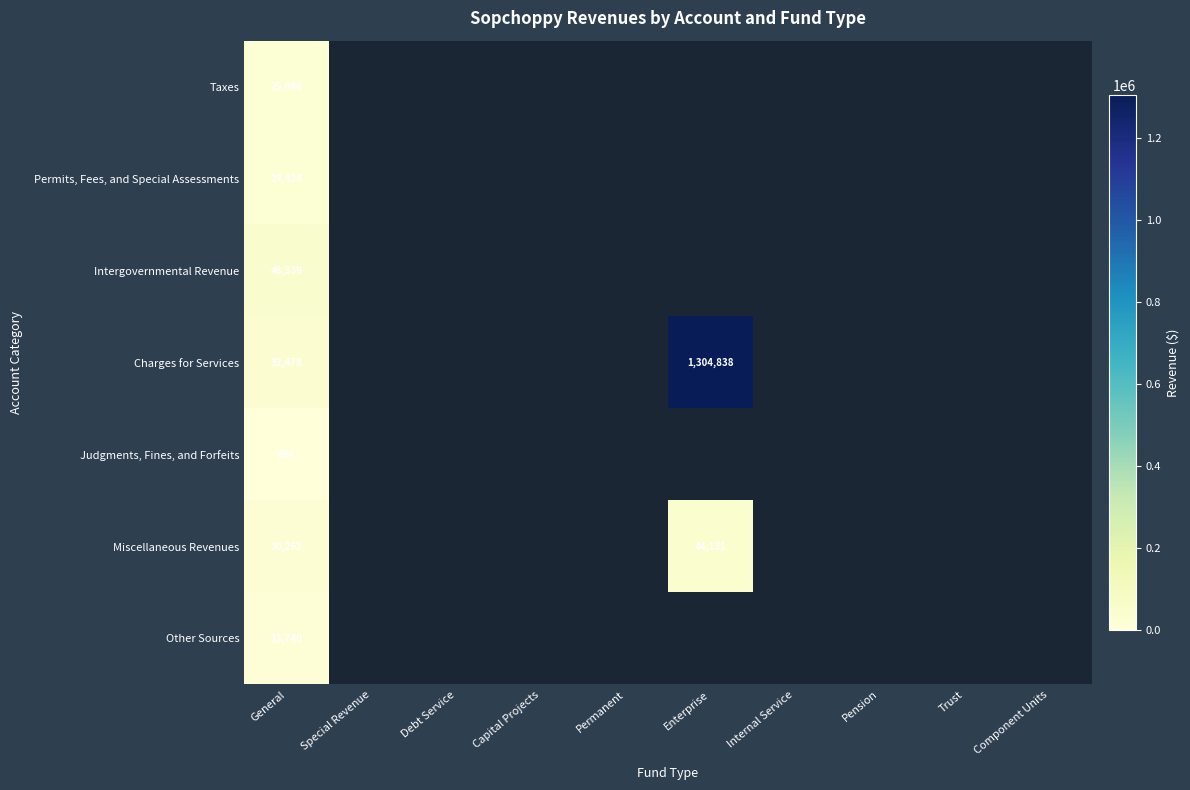

True or false: Judgments, Fines, and Forfeits has a value of 334 at General.

False